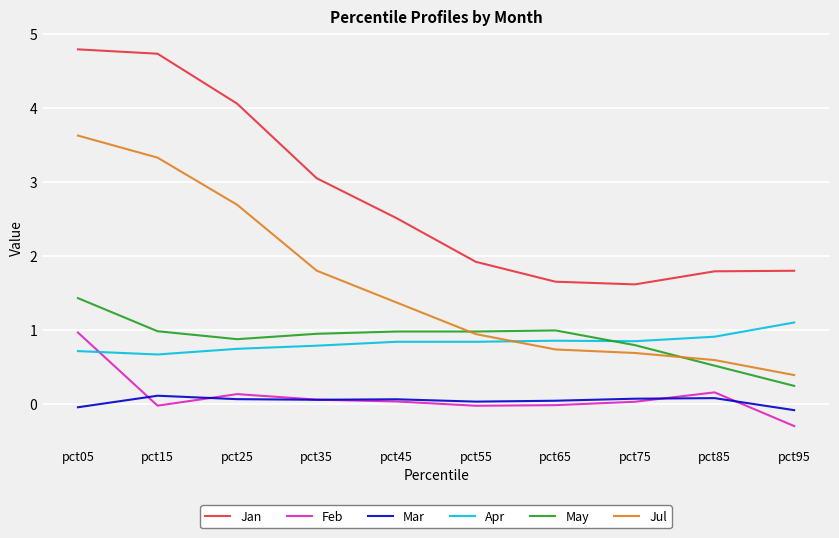

At pct85, list the series in order from largest to smallest.

Jan, Apr, Jul, May, Feb, Mar